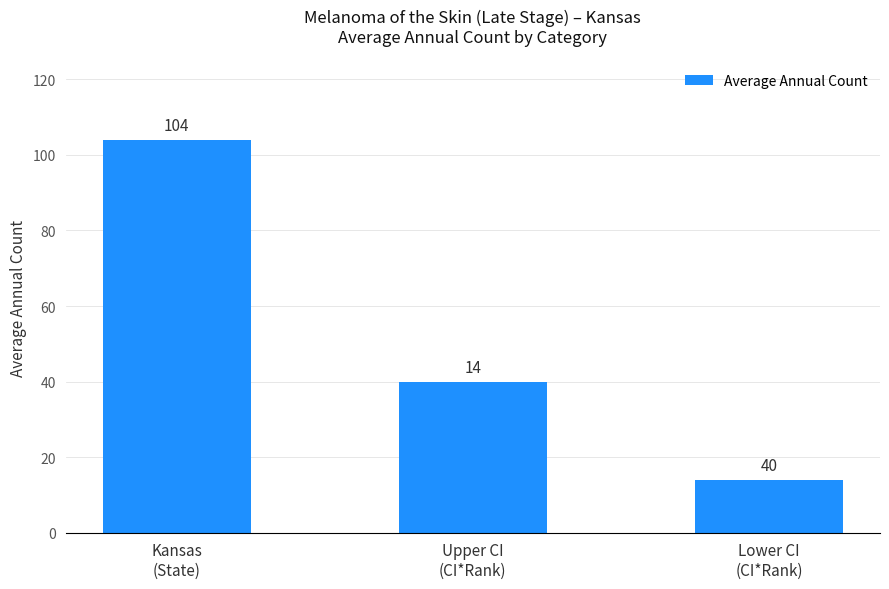

List the labels in order of value, smallest first.

Lower CI
(CI*Rank), Upper CI
(CI*Rank), Kansas
(State)